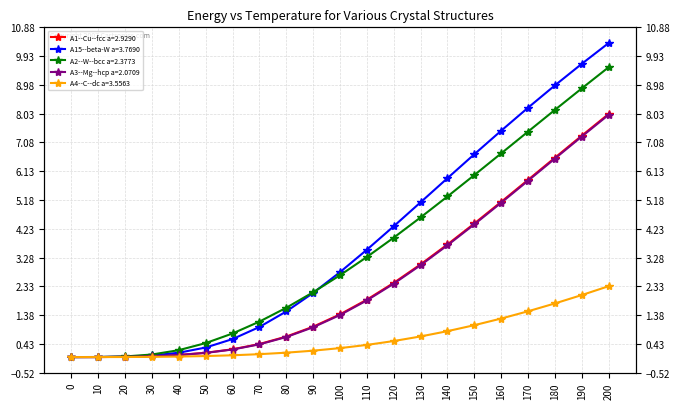

Between 70 and 140, which series saw the biggest shift?

A15--beta-W a=3.7690